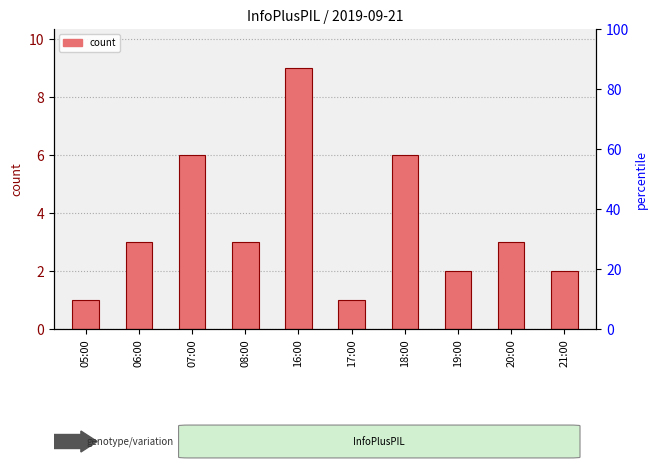

The value at 19:00 is 2. True or false?

True